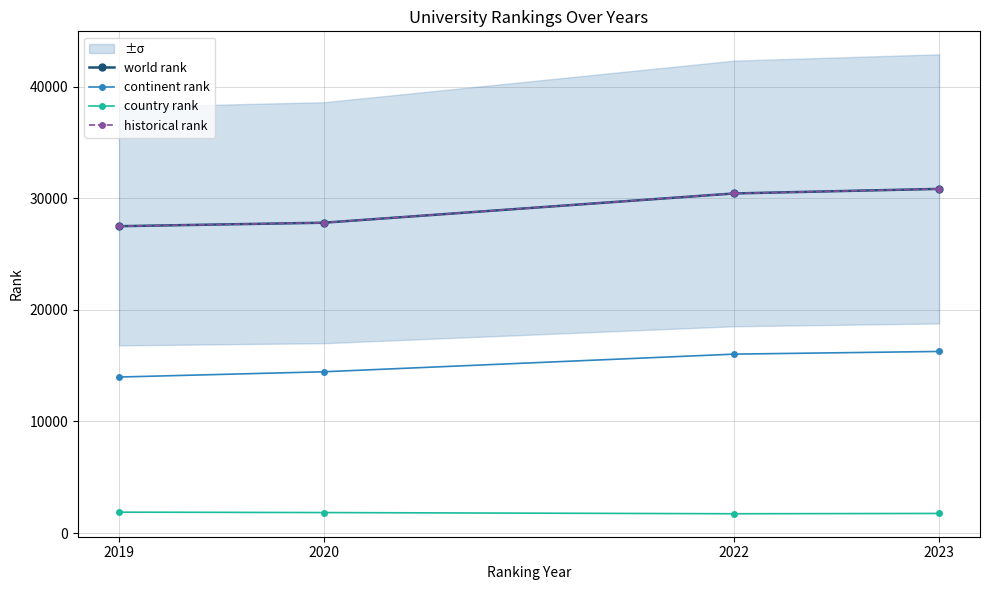

Is this an area chart (filled region under the line)?

No